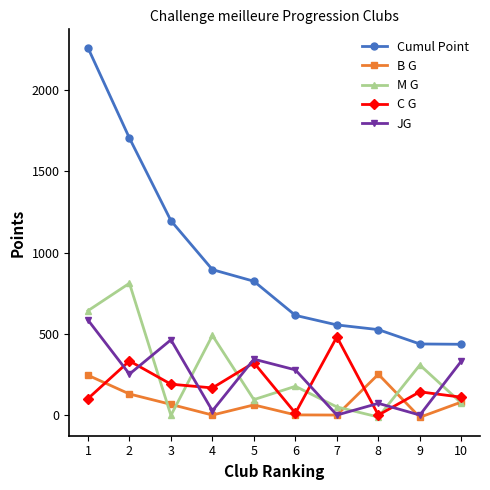

Which series has the largest total across all categories?

Cumul Point